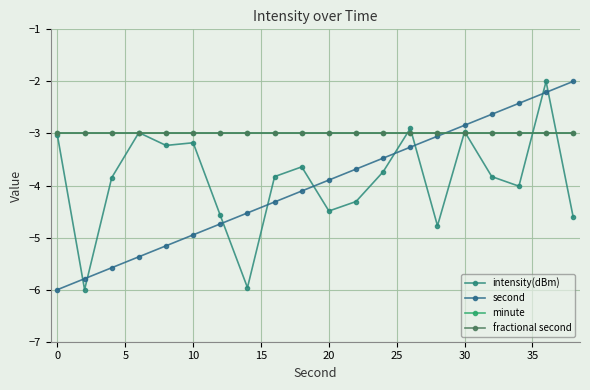

Which series has the widest spread of values?

intensity(dBm)